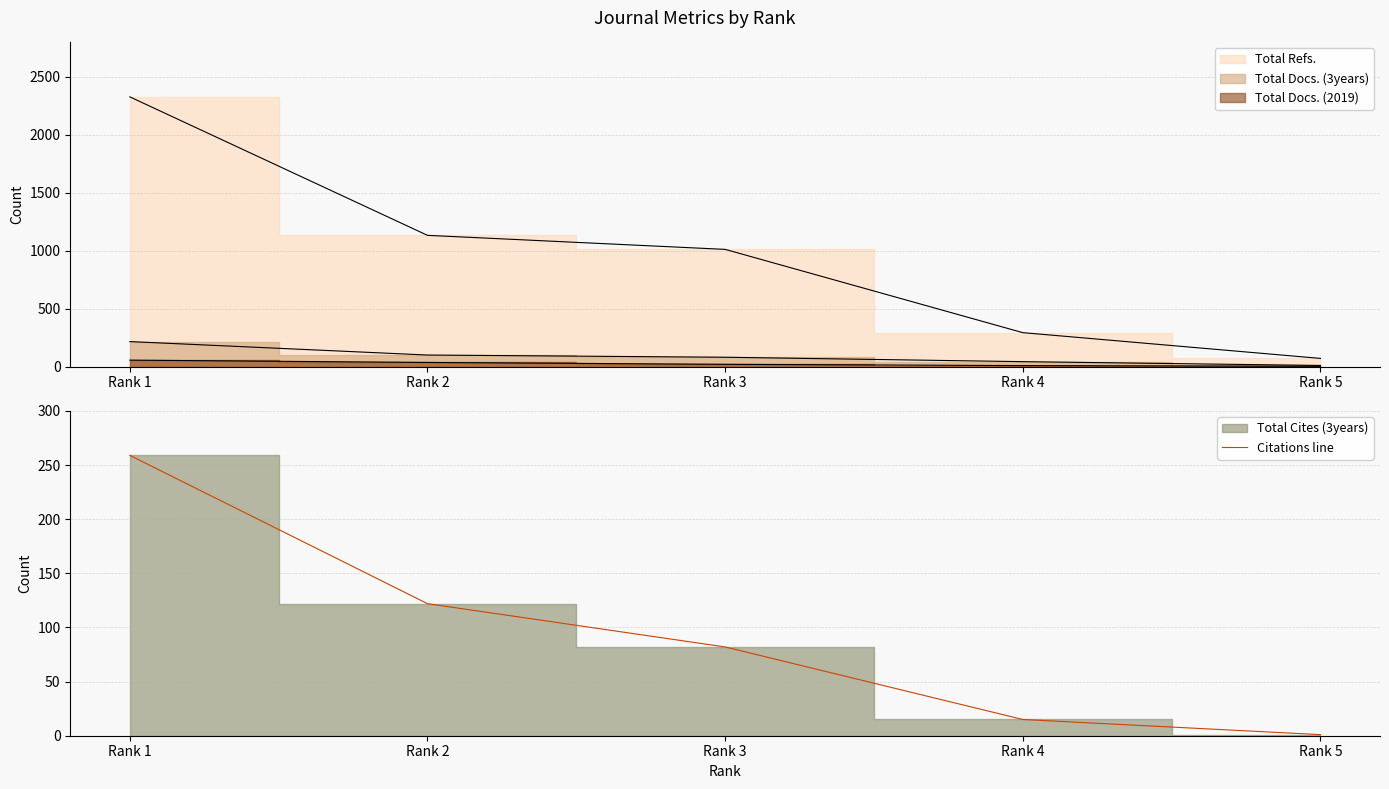

What is the value of the 1st point from the left?

259